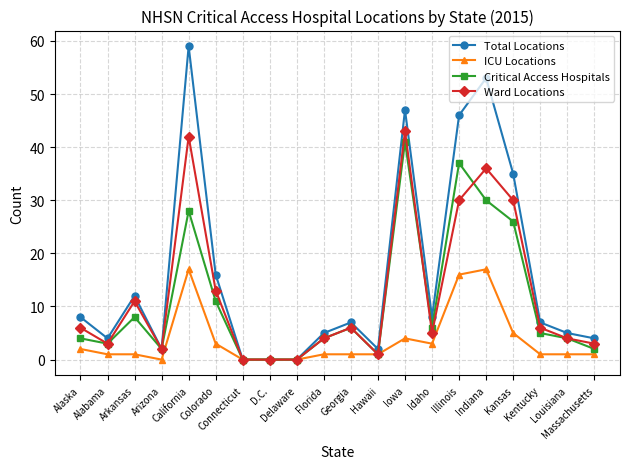

True or false: Critical Access Hospitals has more than 1 interior local peaks.

True